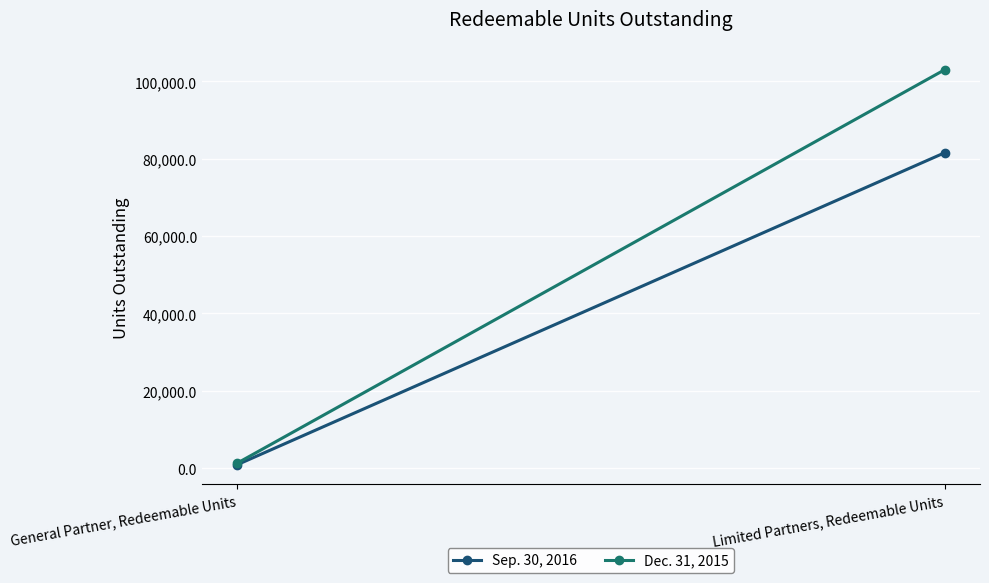

What is the sum of the Sep. 30, 2016 values at Limited Partners, Redeemable Units and General Partner, Redeemable Units?

82436.3